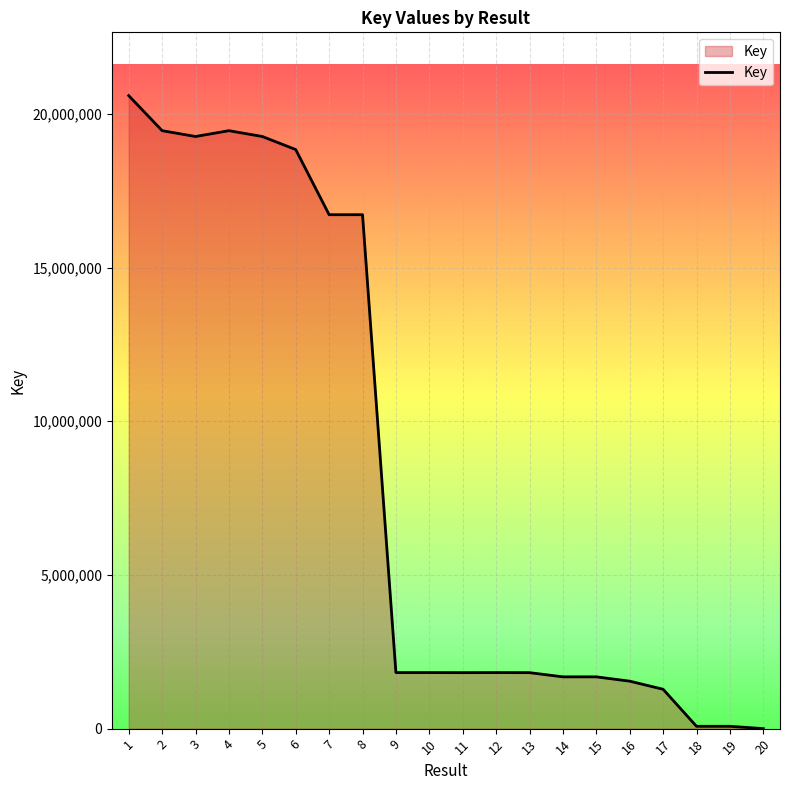

Which label corresponds to the largest value in the chart?

1